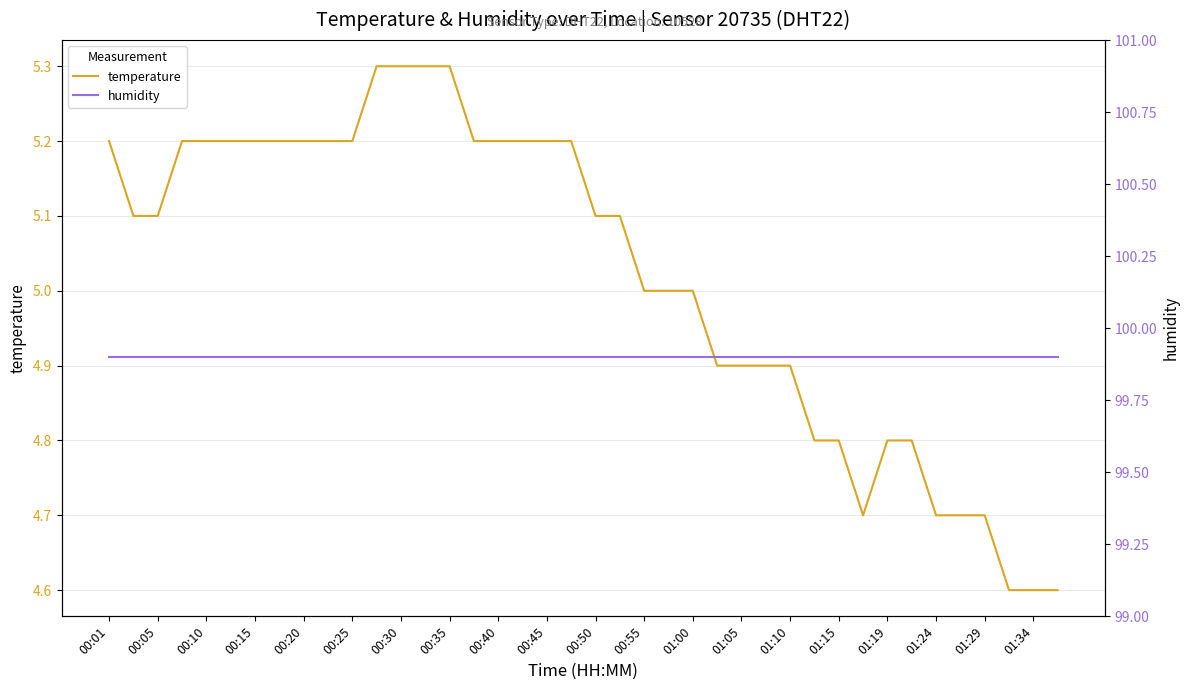

The value of temperature at 35 is 7.8. True or false?

False